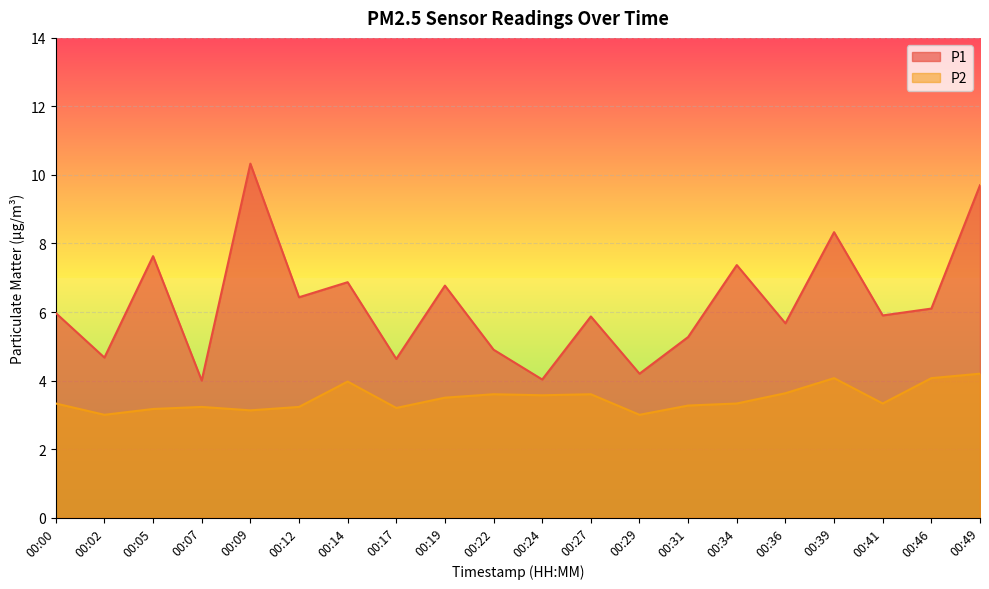

What is the lowest value of the P1 series?

4.0